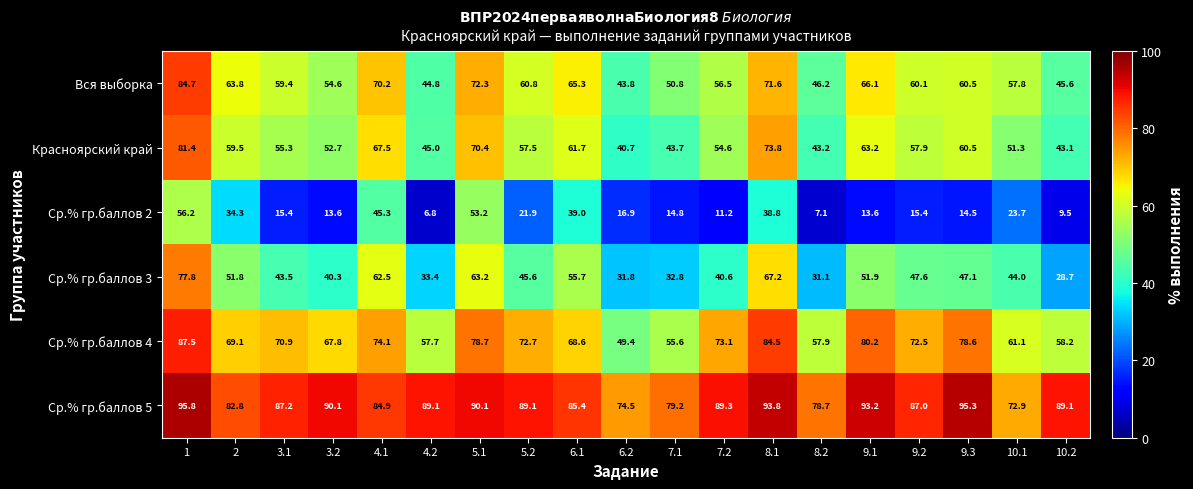

At how many categories does at least one series exceed 44?

19